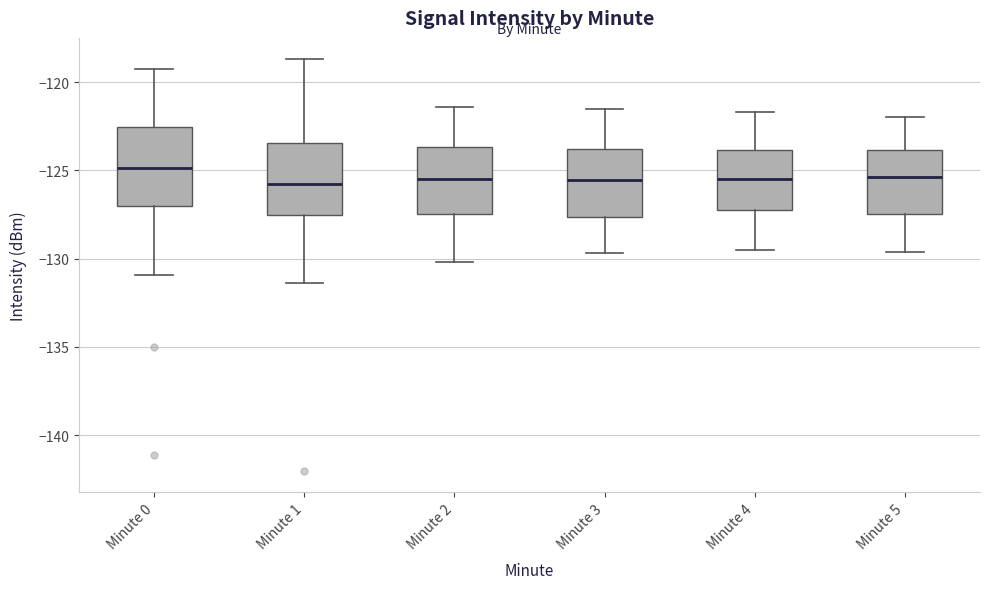

Reading left to right, transcribe this box plot: for each box, give where its median line is, the range the box spans, and where its two whiskers end, as read against the y-axis. The values are not printed on the chart, so give them approximately, as read against the axis.

Minute 0: median -125.0, box -127.0 to -122.5, whiskers -131.0 to -119.5
Minute 1: median -126.0, box -127.5 to -123.5, whiskers -131.5 to -118.5
Minute 2: median -125.5, box -127.5 to -123.5, whiskers -130.0 to -121.5
Minute 3: median -125.5, box -127.5 to -124.0, whiskers -129.5 to -121.5
Minute 4: median -125.5, box -127.5 to -124.0, whiskers -129.5 to -121.5
Minute 5: median -125.5, box -127.5 to -124.0, whiskers -129.5 to -122.0